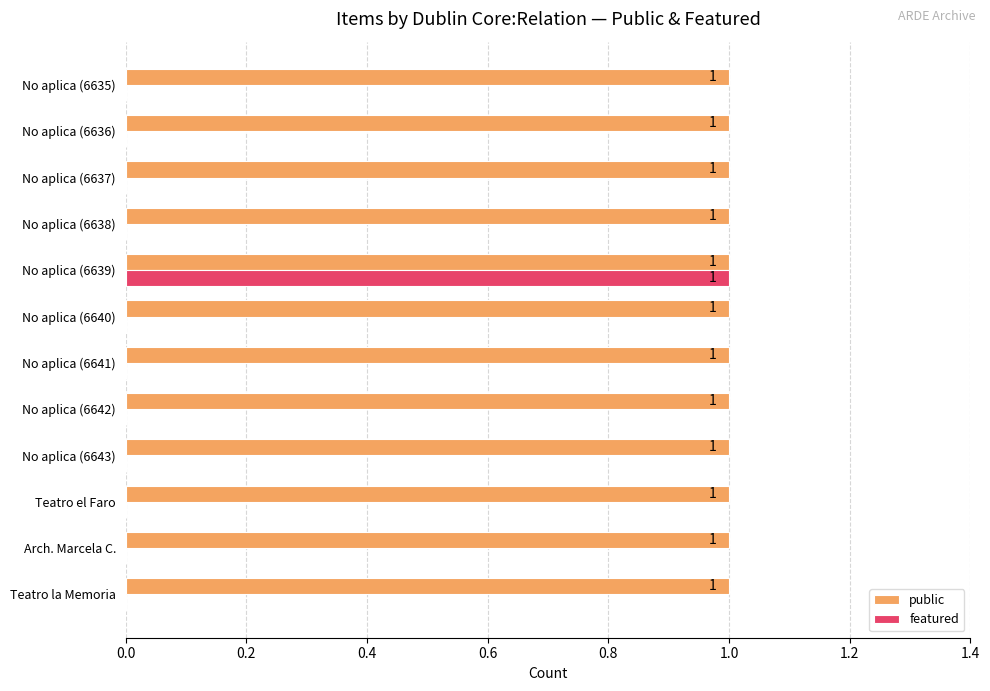

What are all the series names shown in the legend?

public, featured